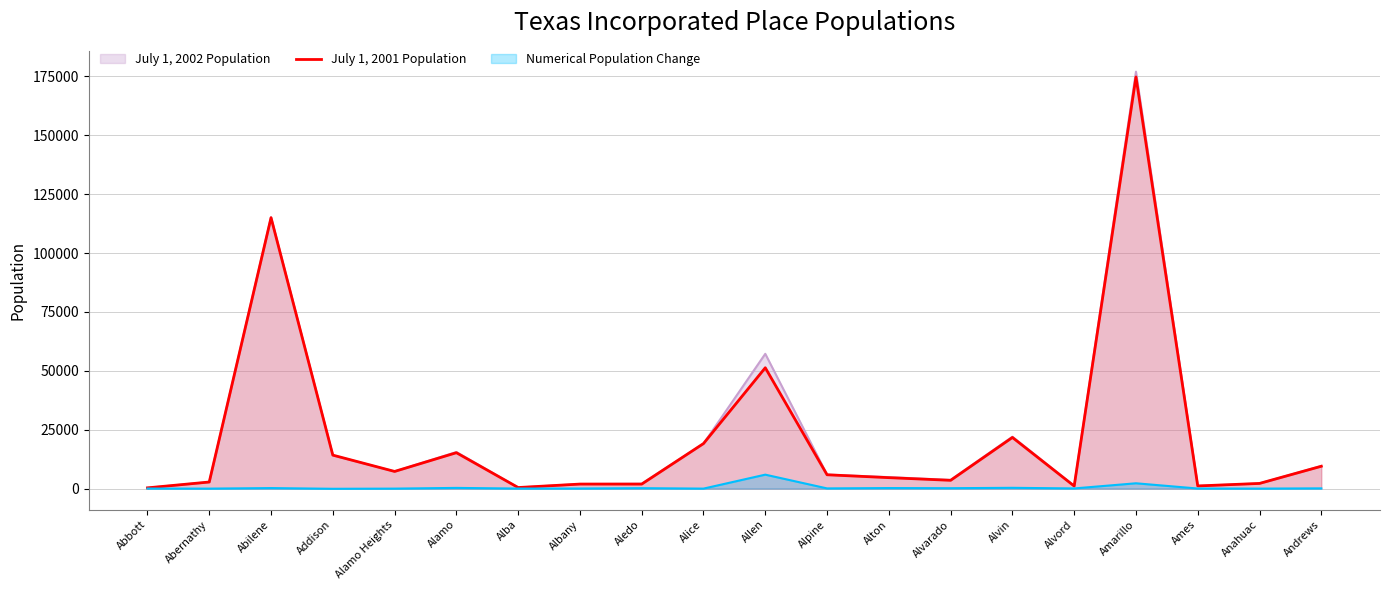

Count the number of categories in the chart.

20